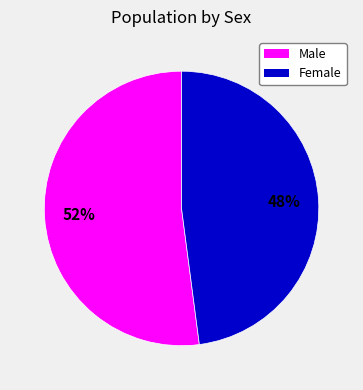

Combined, do Female and Male account for over 50%?

Yes